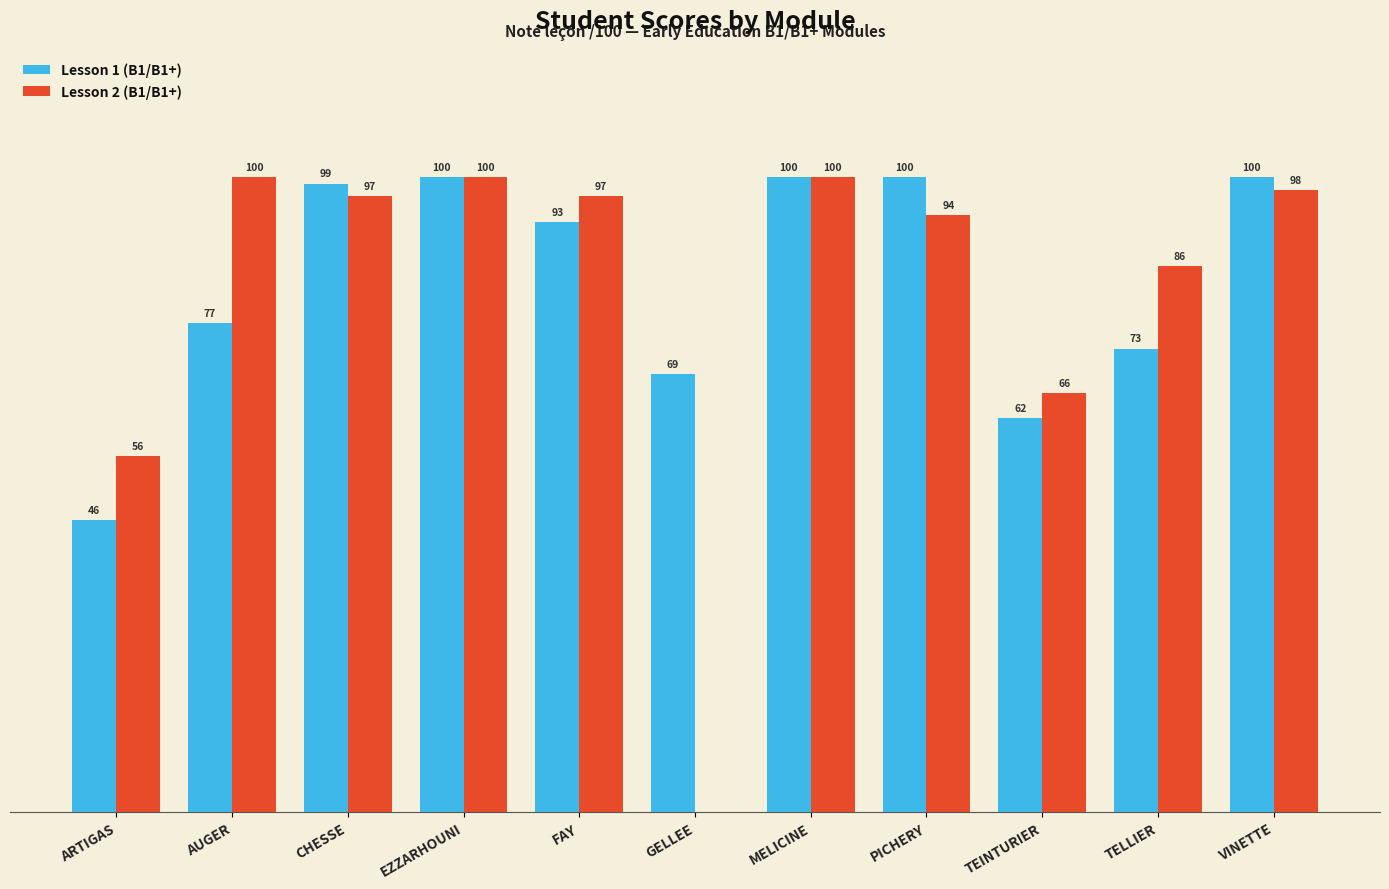

Where does the Lesson 2 (B1/B1+) series first go above 97?

AUGER